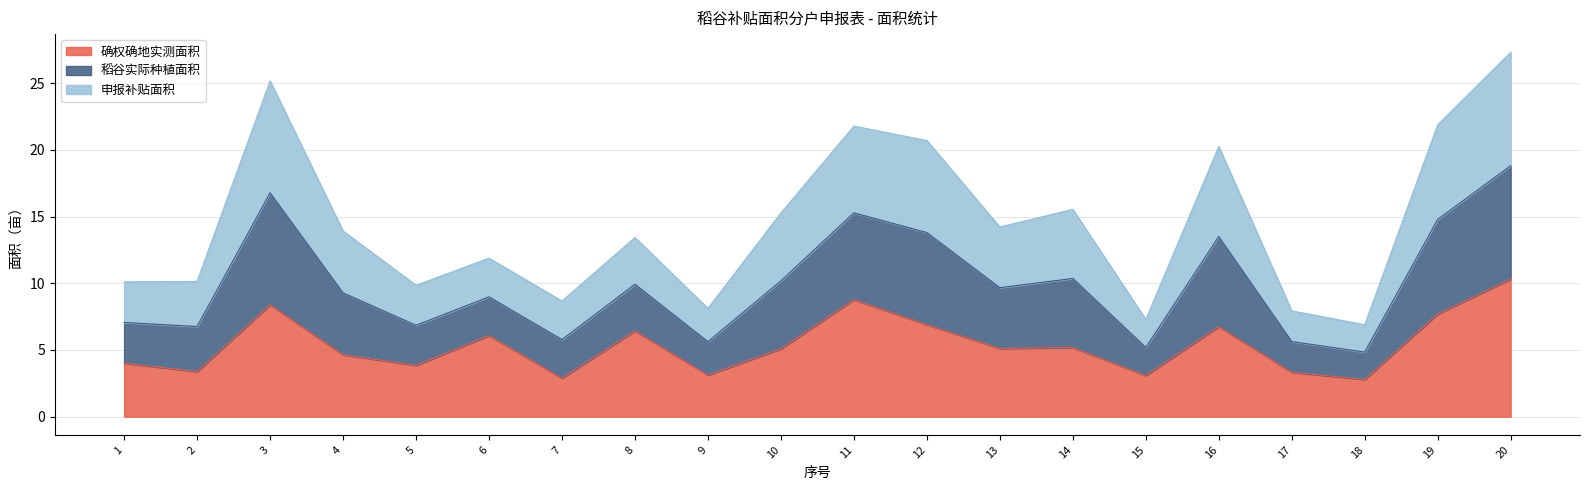

What is the sum of all 确权确地实测面积 values?

107.8